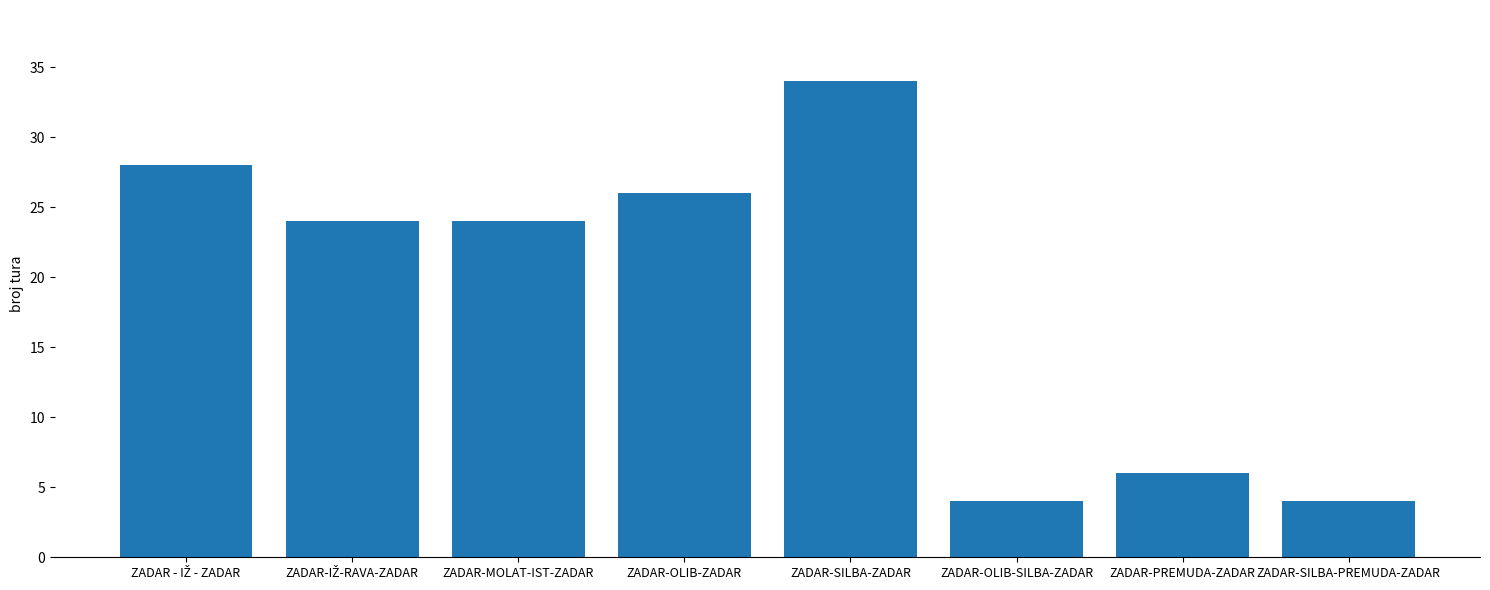

What is the difference between the values at ZADAR-SILBA-ZADAR and ZADAR-OLIB-SILBA-ZADAR?

30